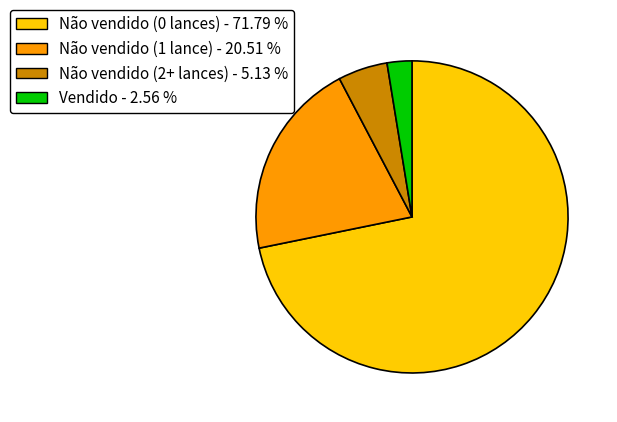

Combined, do Vendido - 2.56 % and Não vendido (1 lance) - 20.51 % account for over 50%?

No